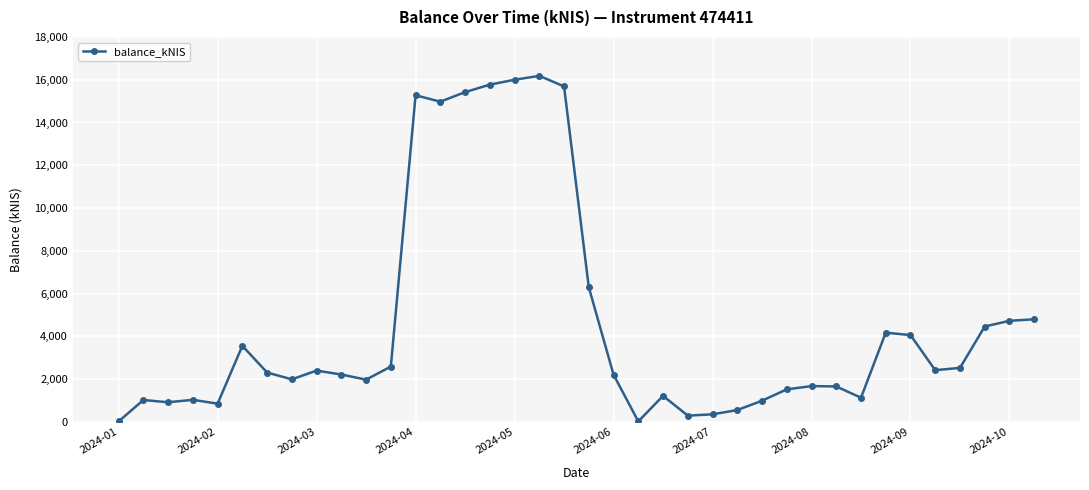

Does the chart have visible grid lines?

Yes